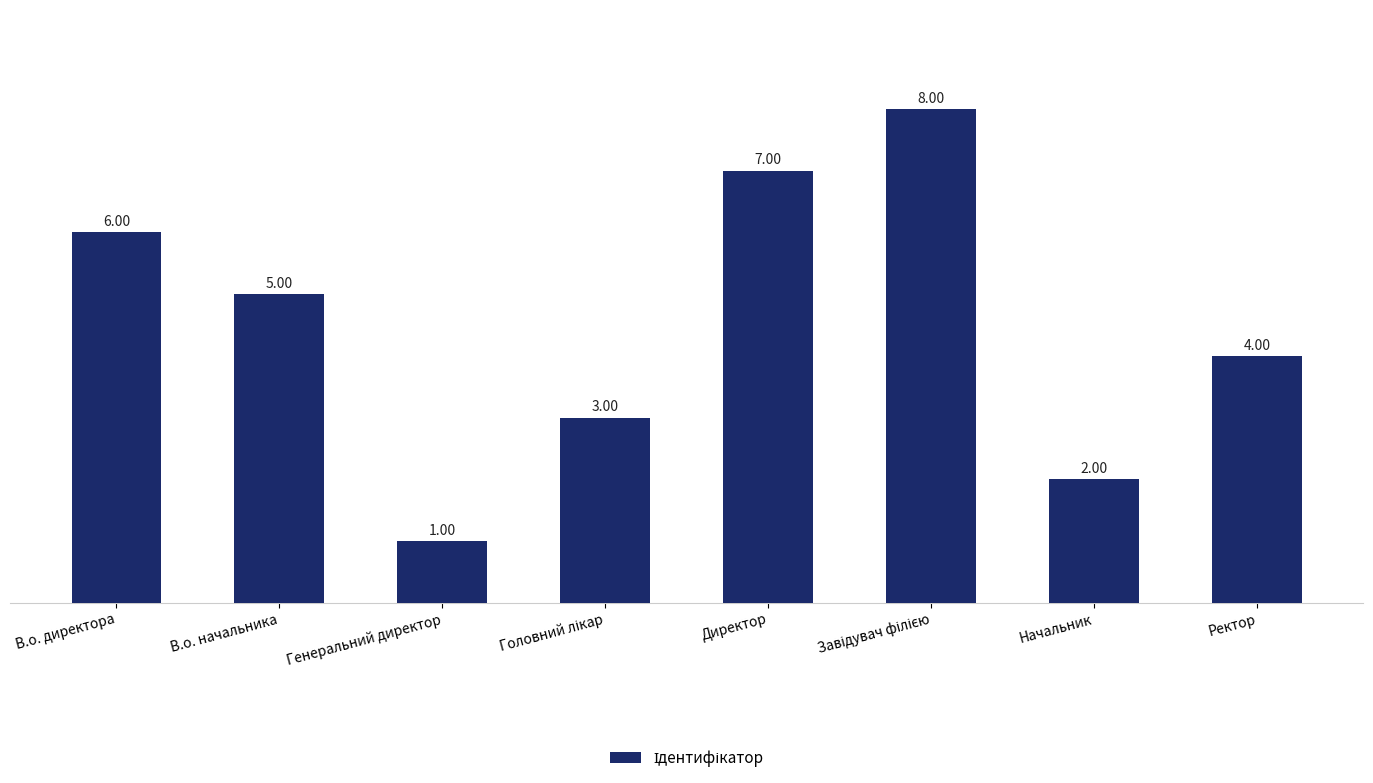

What is the difference between the maximum and minimum values?

7